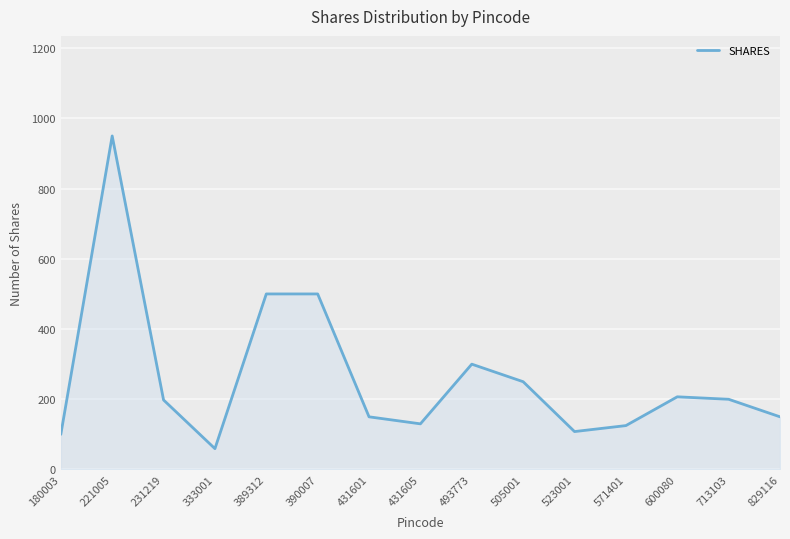

True or false: the data shows 56.9 at 523001.

False